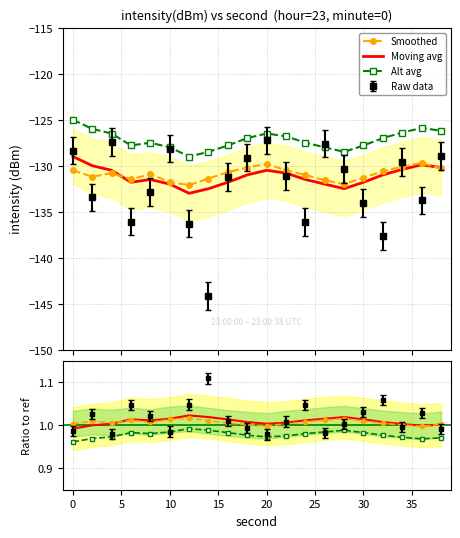

What is the difference between the maximum and minimum values in the moving_avg series?

4.0